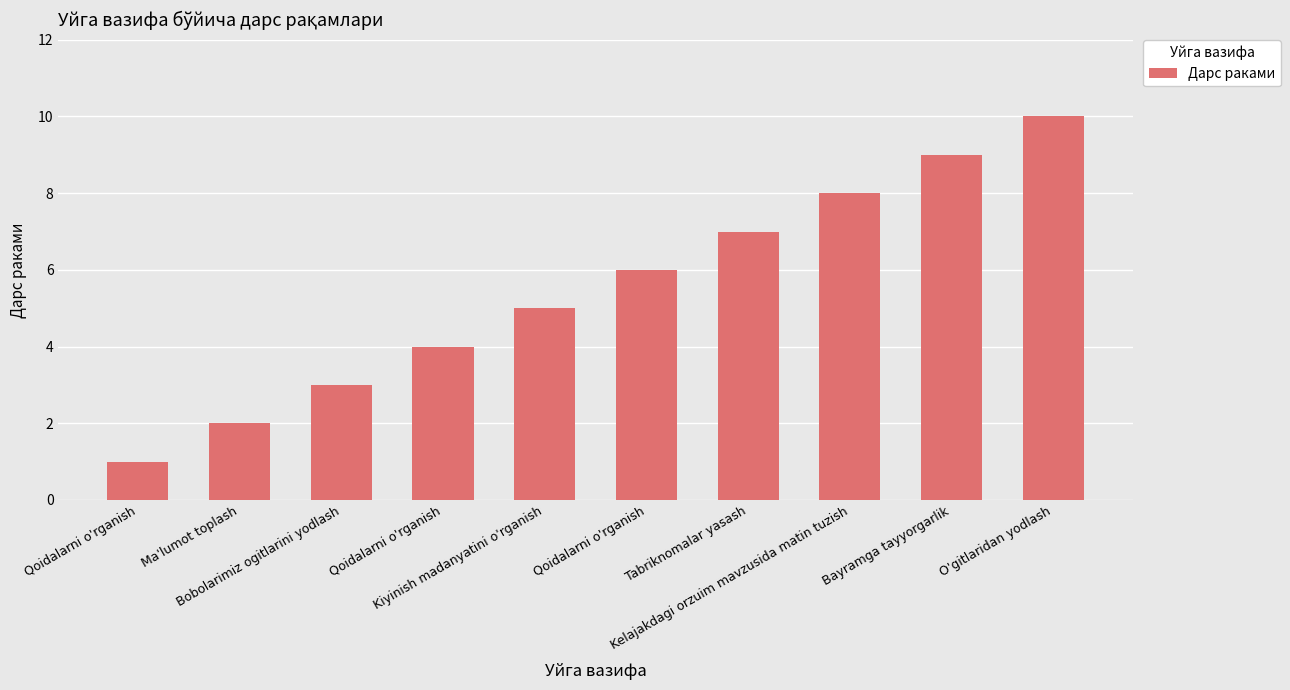

What is the label of the 5th bar from the right?

Qoidalarni o'rganish